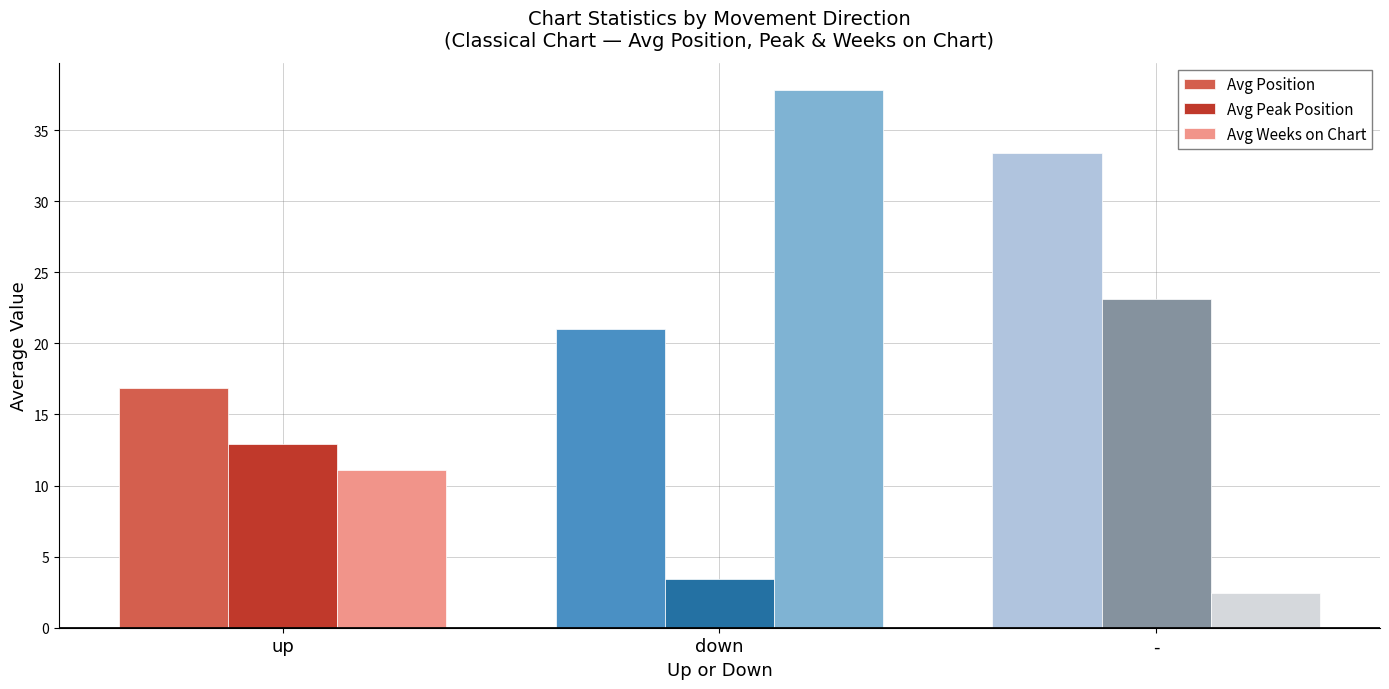

Reading right to left, transcribe all the data shown in this chart.

Avg Position: 33.4	21.0	16.9
Avg Peak Position: 23.1	3.4	12.9
Avg Weeks on Chart: 2.4	37.9	11.1